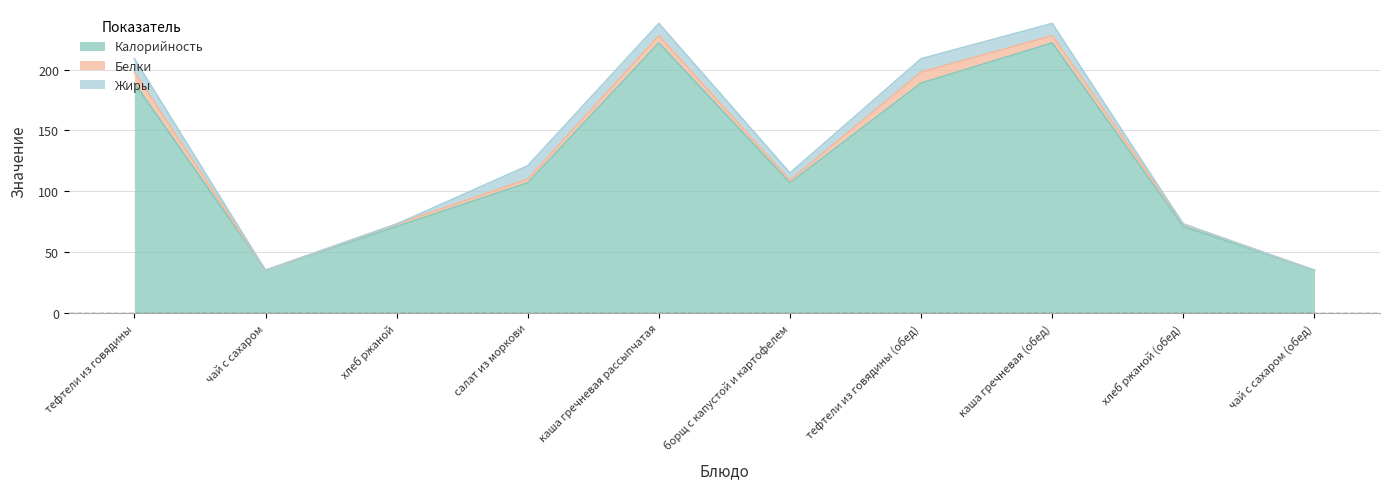

Between каша гречневая рассыпчатая and тефтели из говядины, which is larger?

каша гречневая рассыпчатая